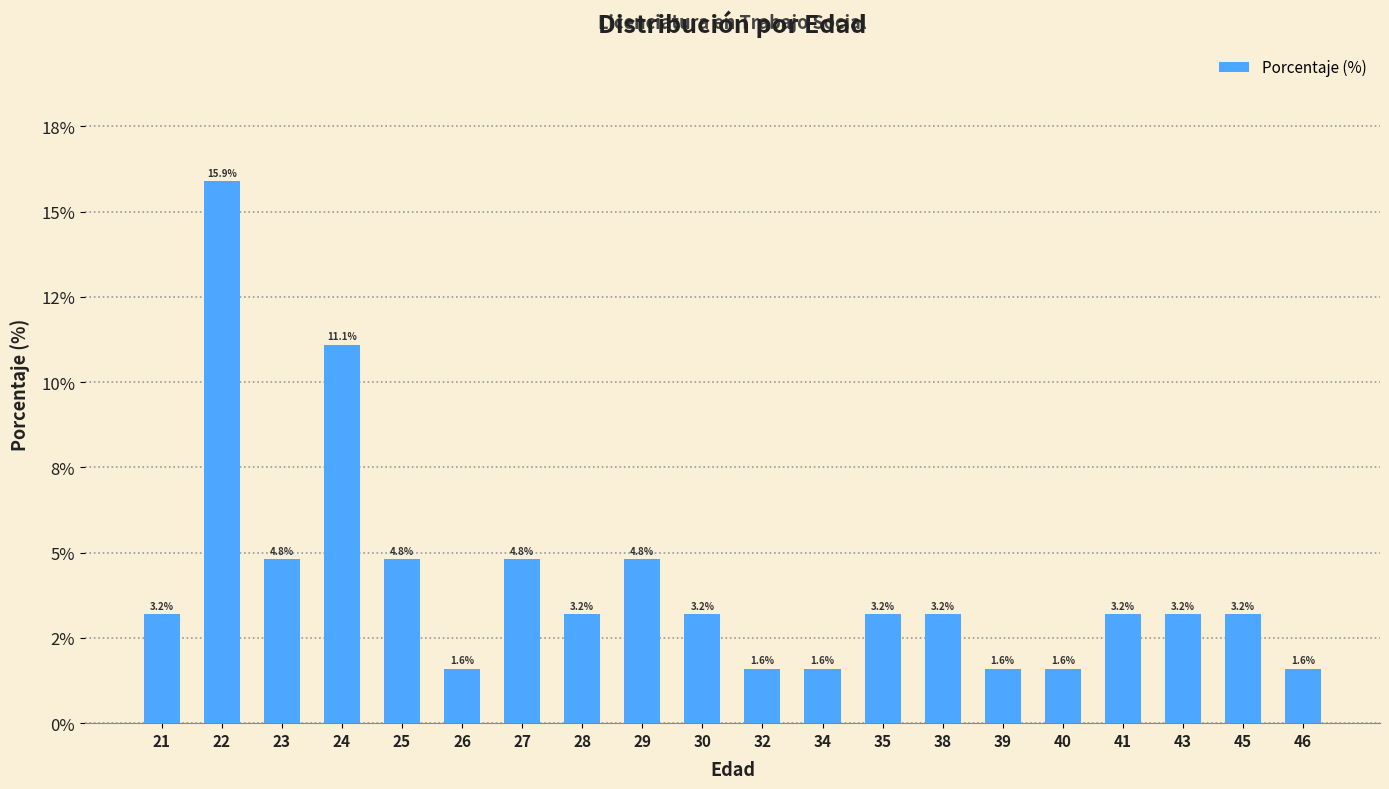

True or false: the data shows 15.9 at 22.

True